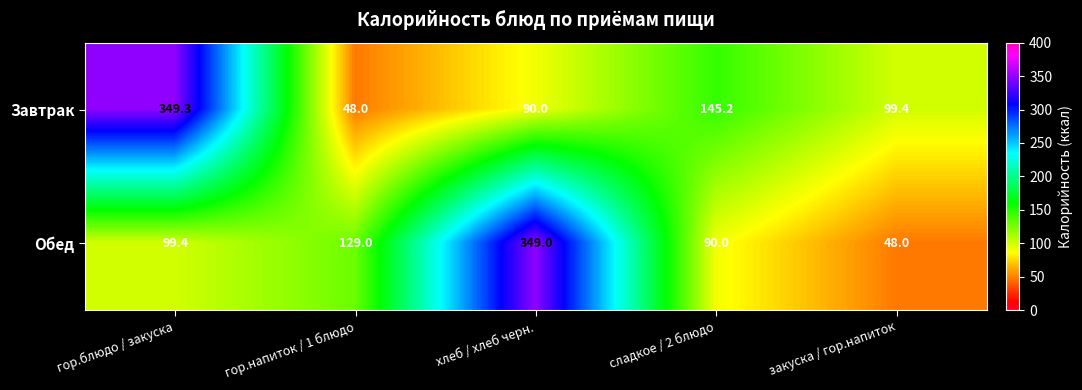

How many categories are shown in the chart?

5